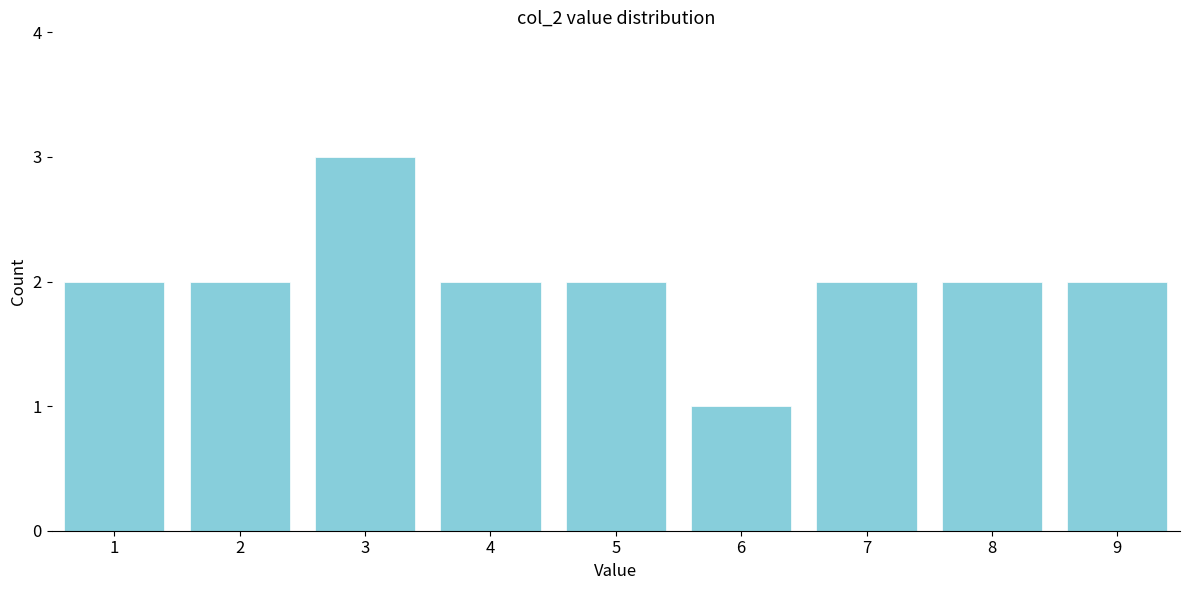

Reading left to right, extract all data points from this chart.

1=2	2=2	3=3	4=2	5=2	6=1	7=2	8=2	9=2